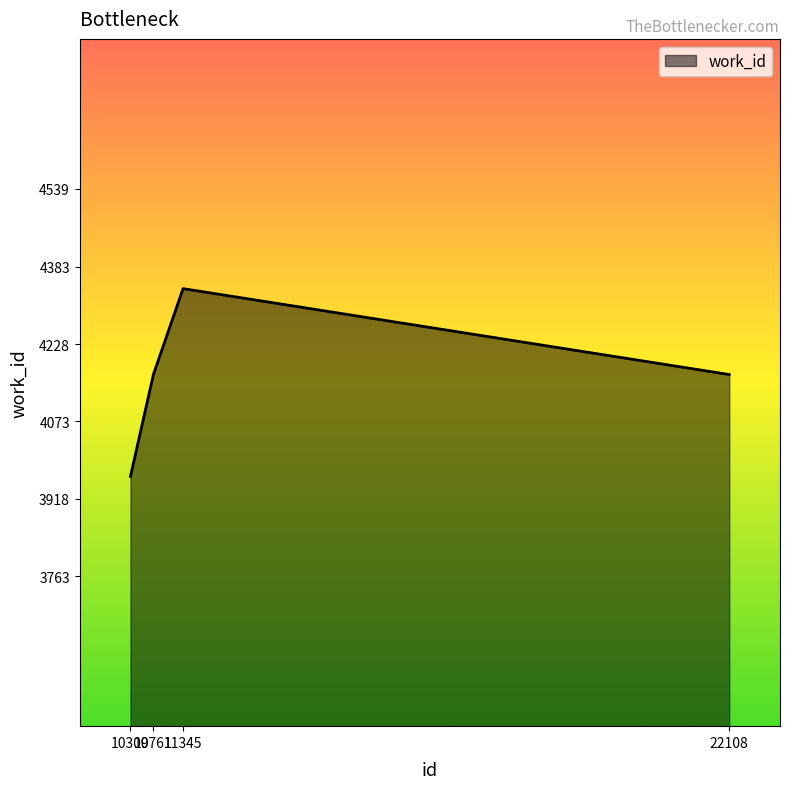

What is the change in value from 10309 to 22108?

+204